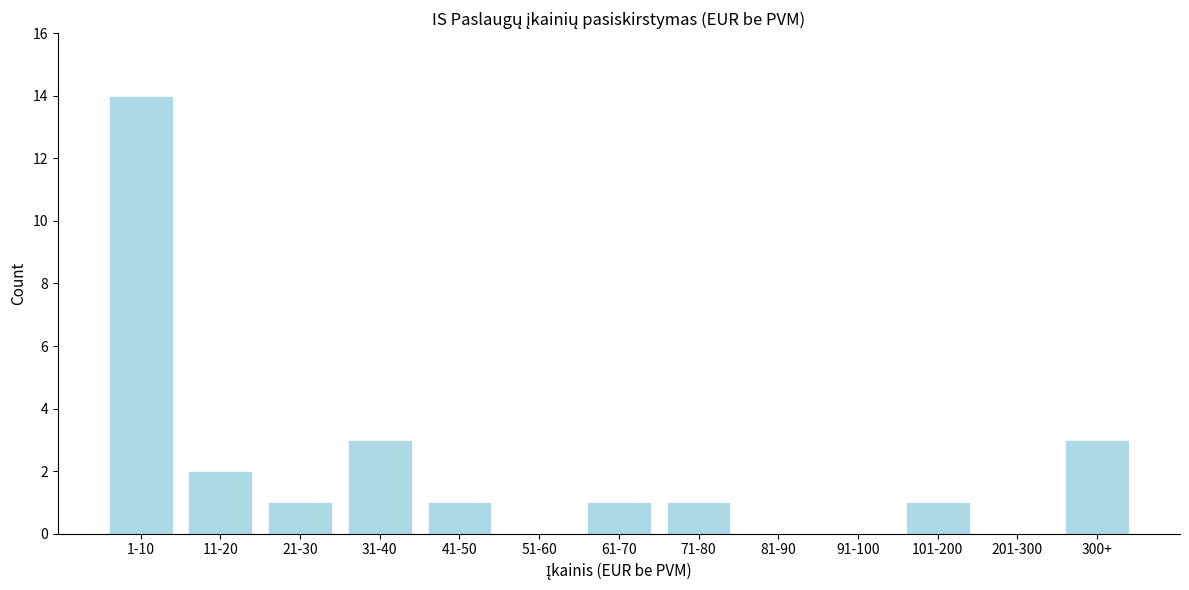

Reading right to left, extract all data points from this chart.

300+=3	201-300=0	101-200=1	91-100=0	81-90=0	71-80=1	61-70=1	51-60=0	41-50=1	31-40=3	21-30=1	11-20=2	1-10=14